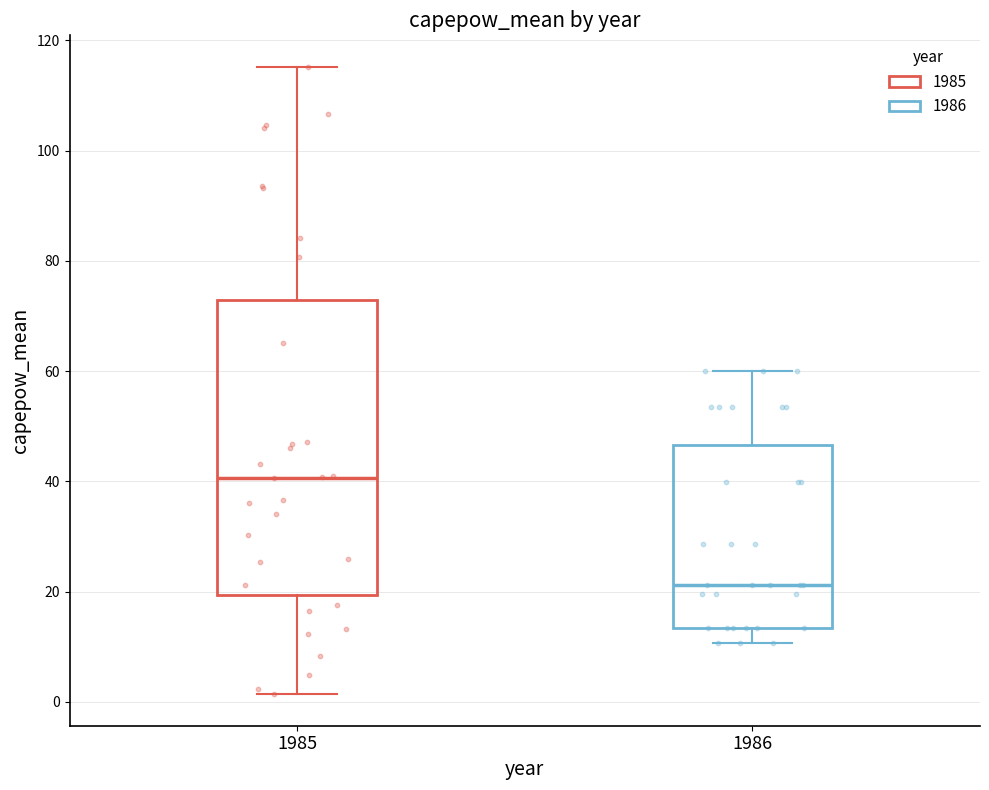

Which box's median line is the lowest?

1986